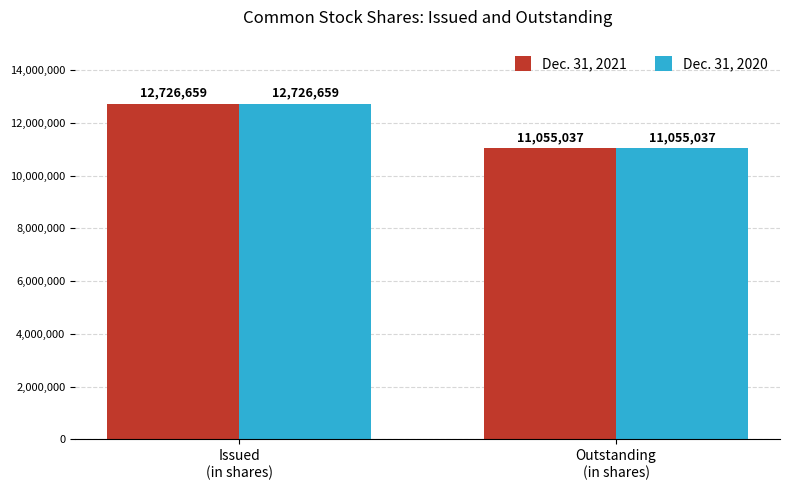

How many data points does each series have?

2